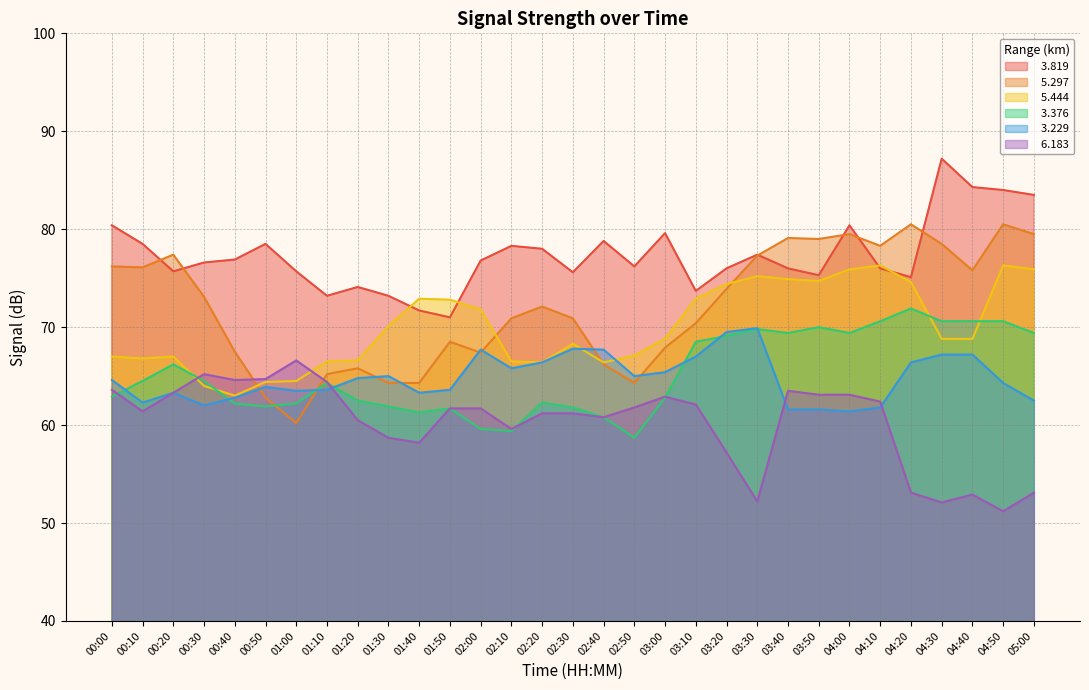

Does the chart have visible grid lines?

Yes